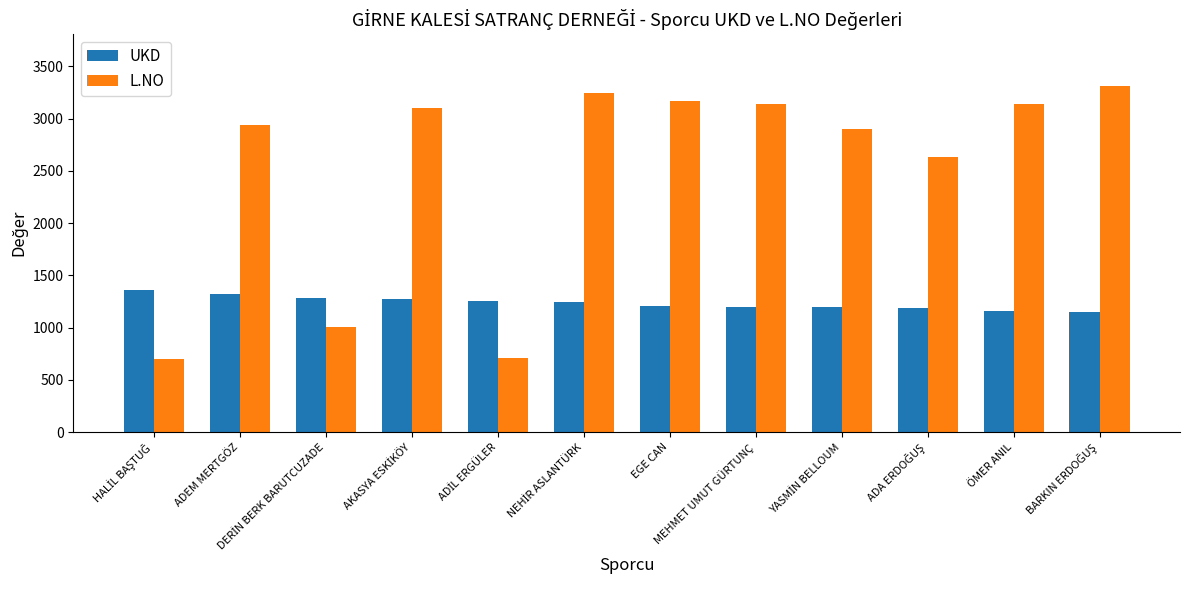

Which series has the largest range (max minus min)?

L.NO